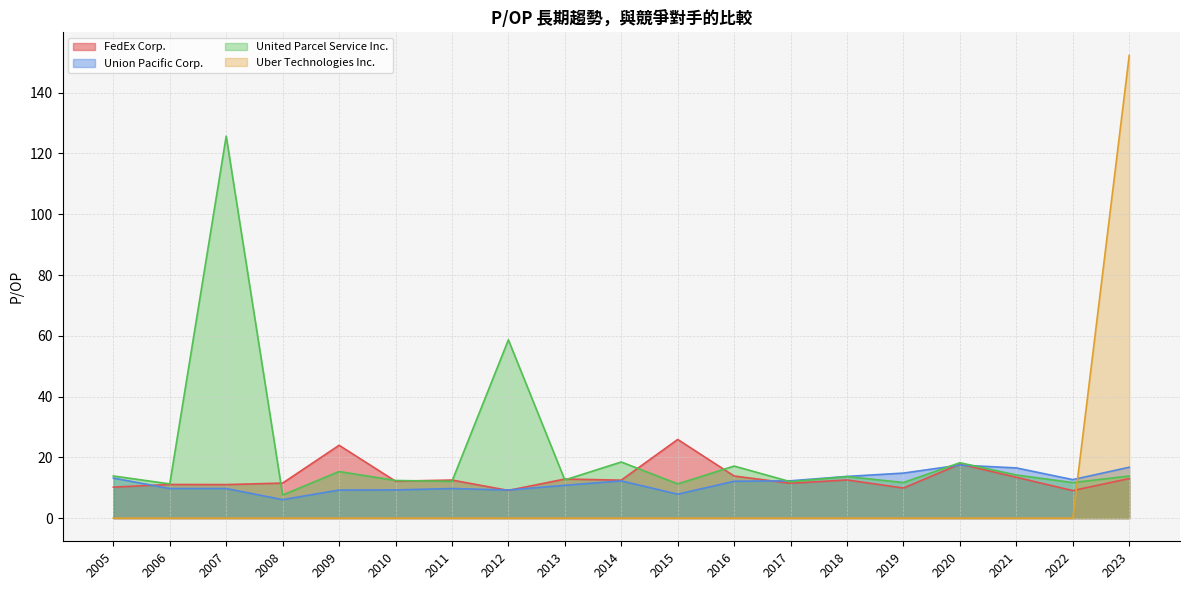

Which category has the highest value in the United Parcel Service Inc. series?

2007